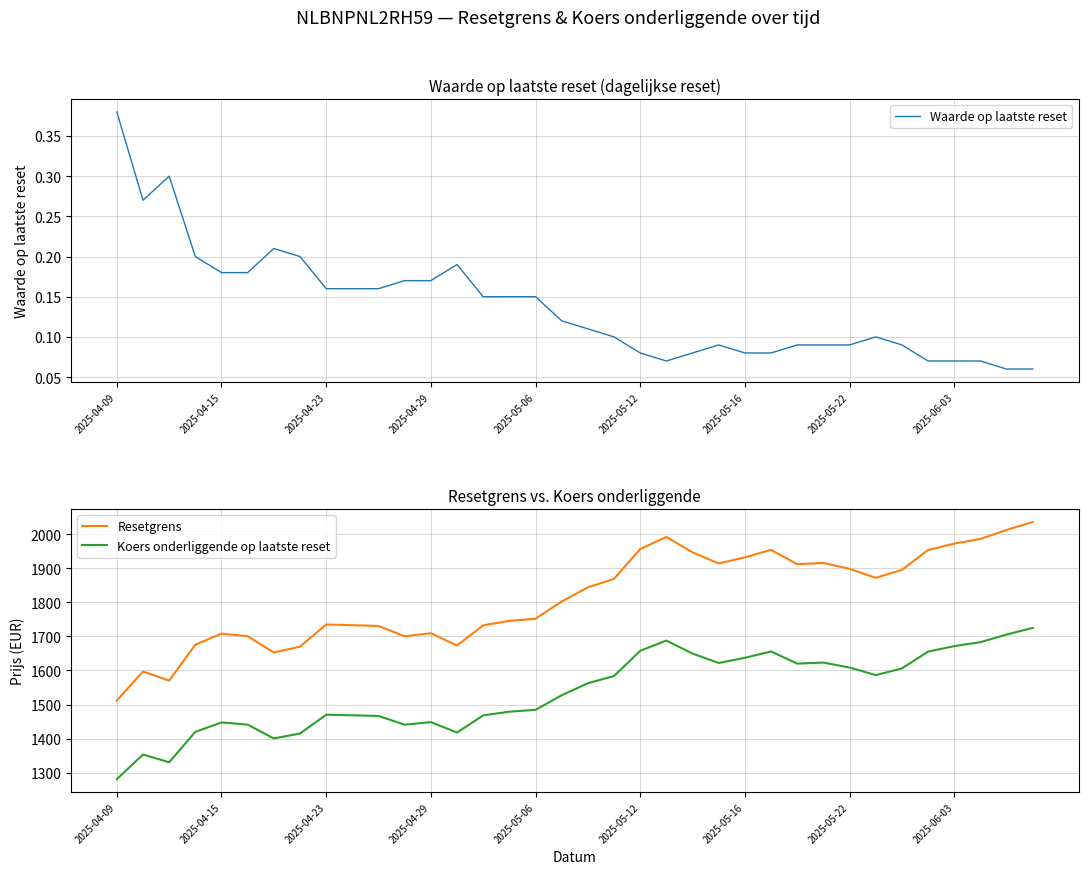

At which label does Koers onderliggende op laatste reset first exceed 1562?

18